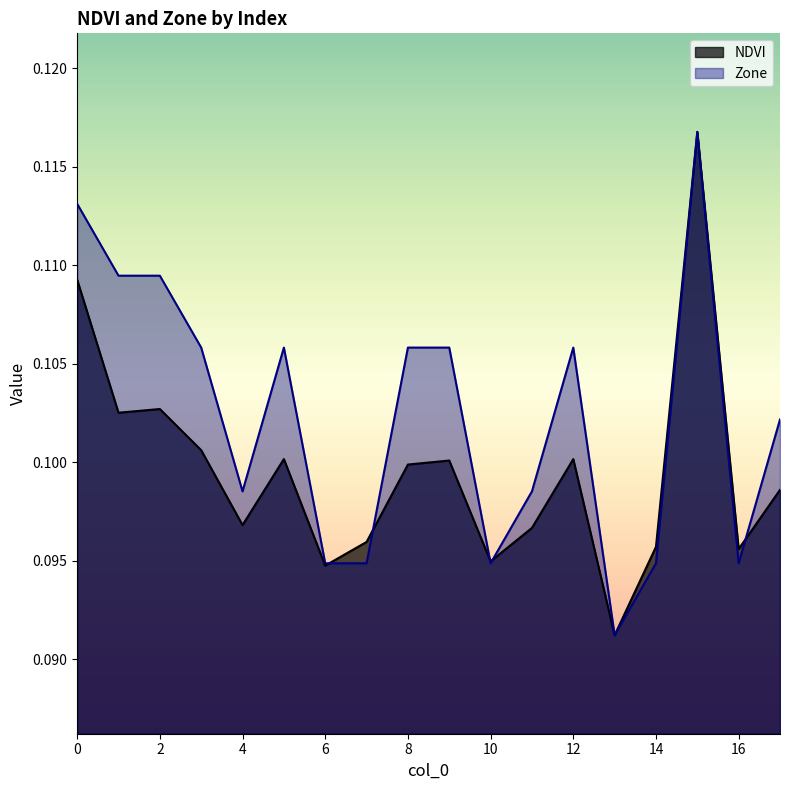

At which label is NDVI closest to 0?

13